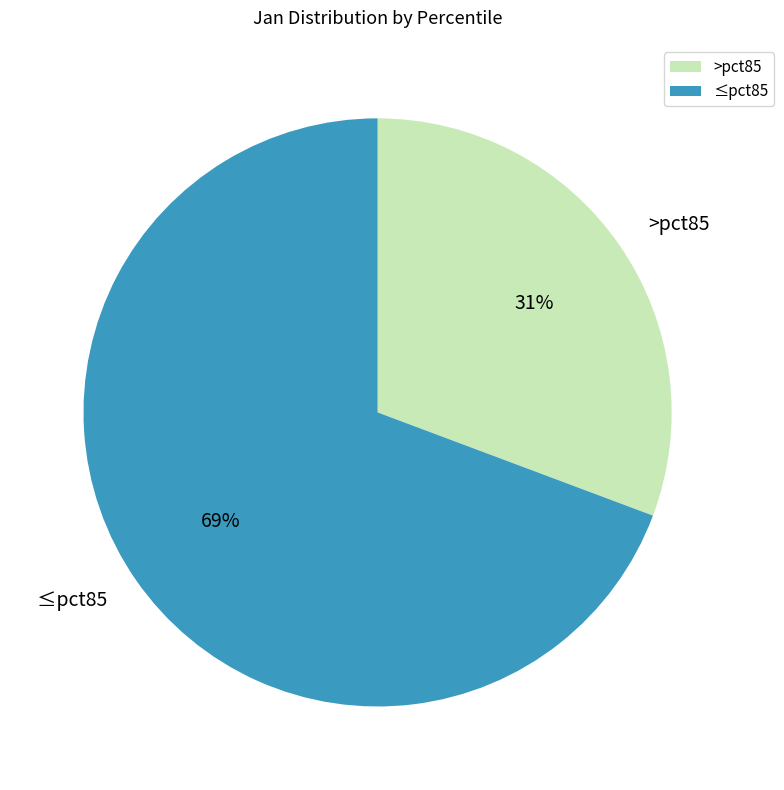

Rank the categories by value from lowest to highest.

>pct85, ≤pct85